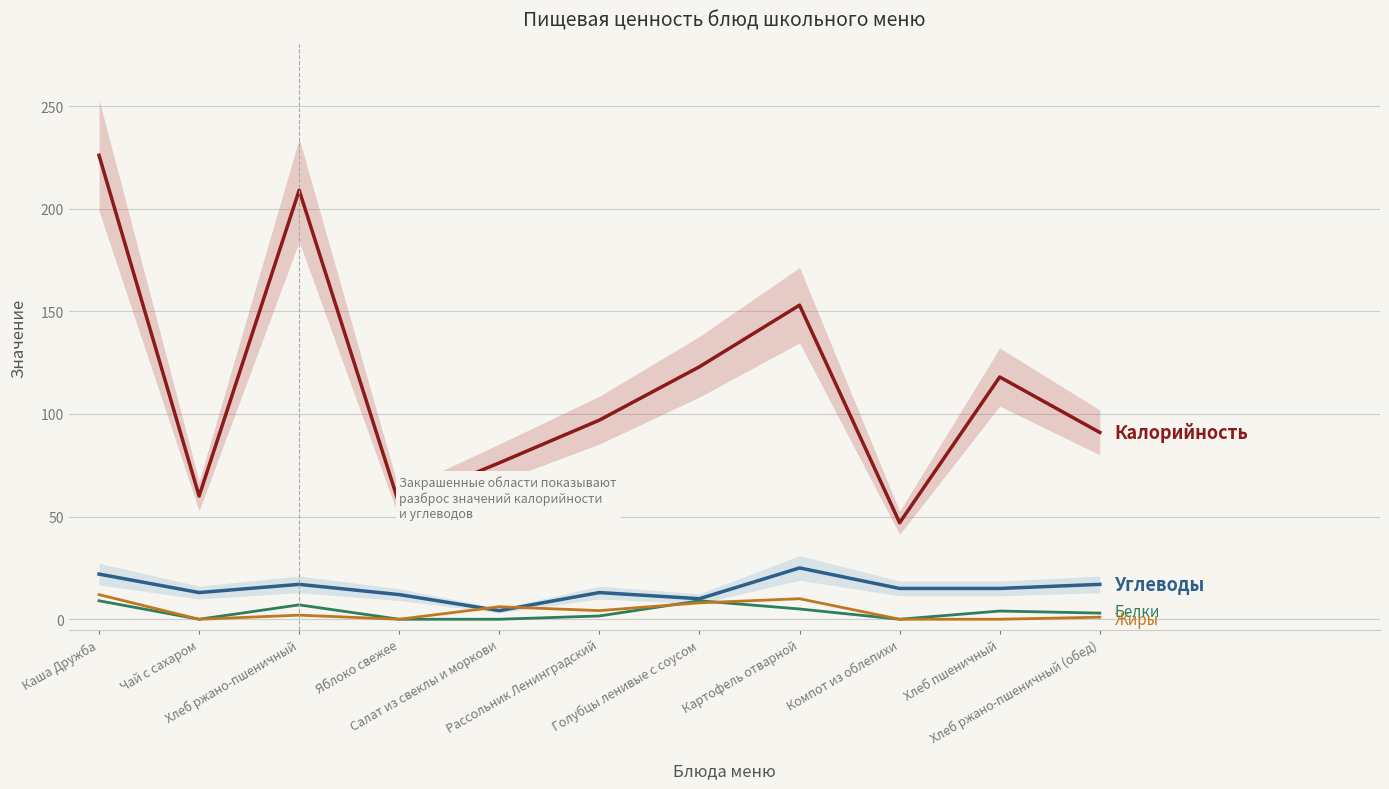

Which category has the lowest value across all series?

Чай с сахаром